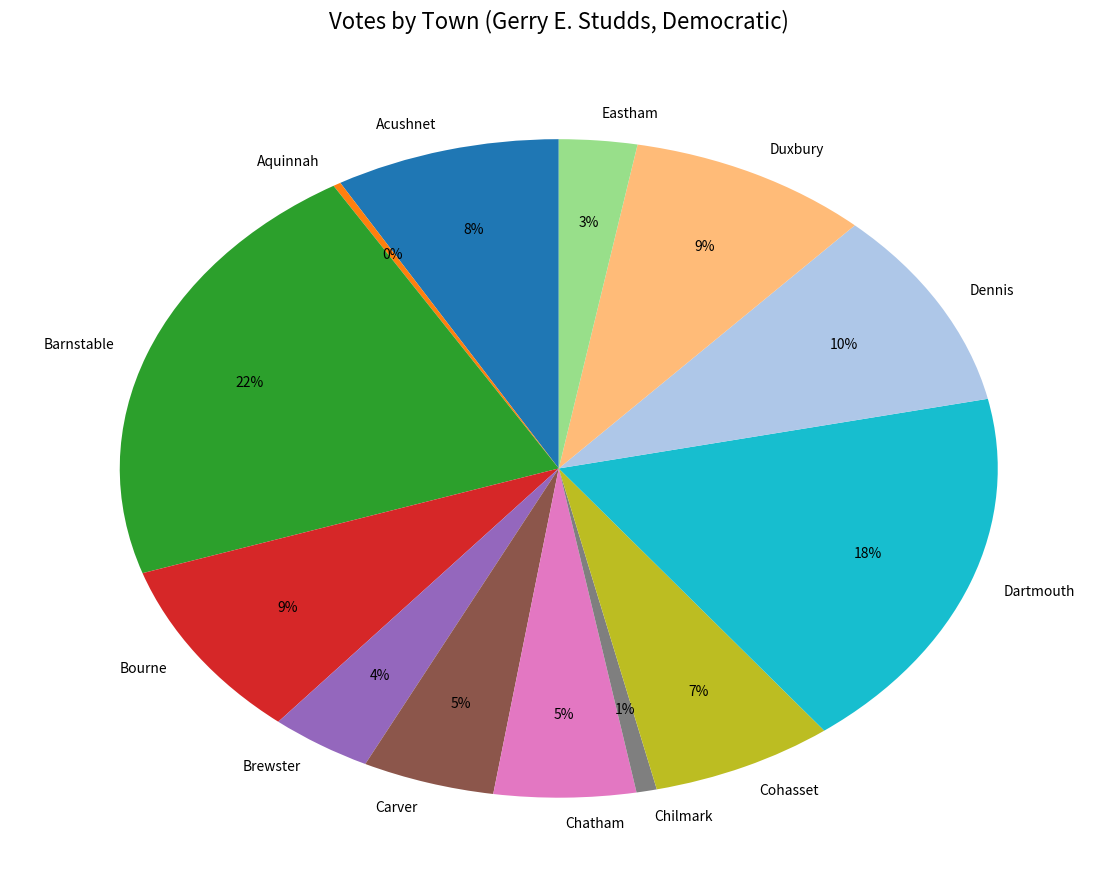

True or false: Dennis accounts for 10% of the total.

True